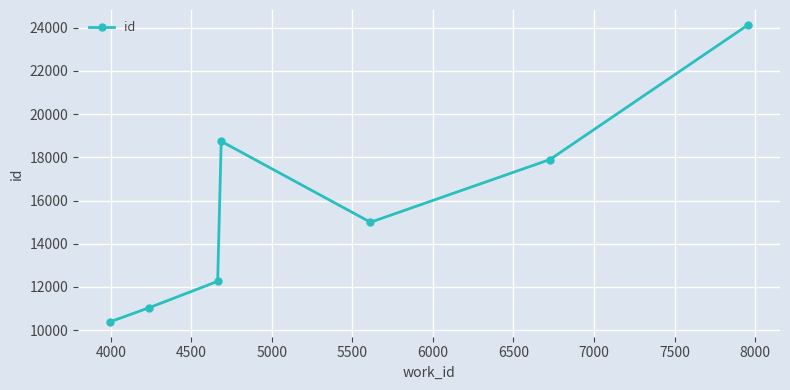

How many points are higher than both their immediate neighbors (excluding endpoints)?

1